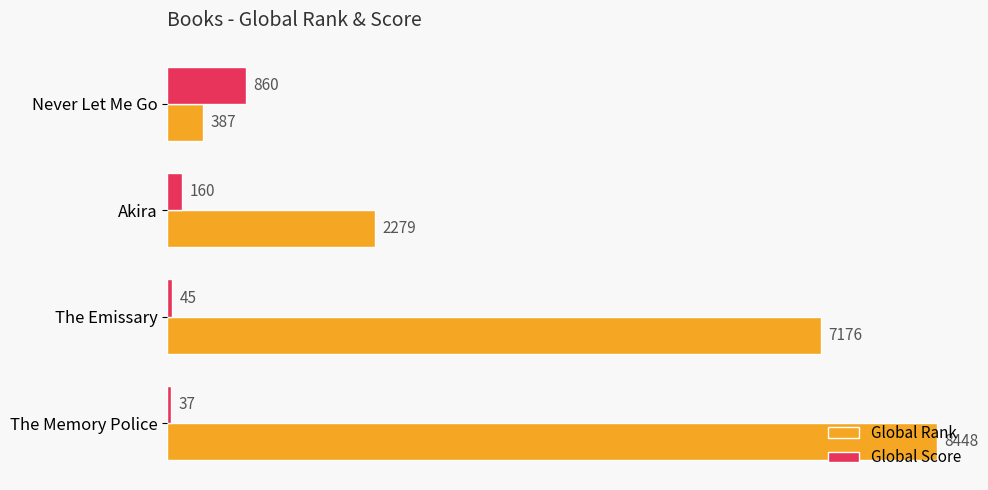

Rank the categories by Global Rank value from lowest to highest.

Never Let Me Go, Akira, The Emissary, The Memory Police